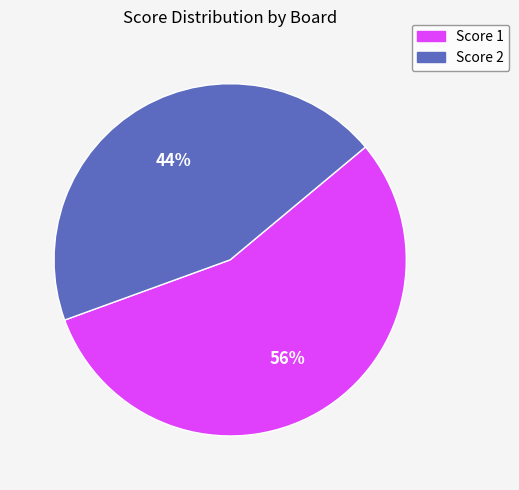

What percentage is the Score 2 slice, to the nearest percent?

44%